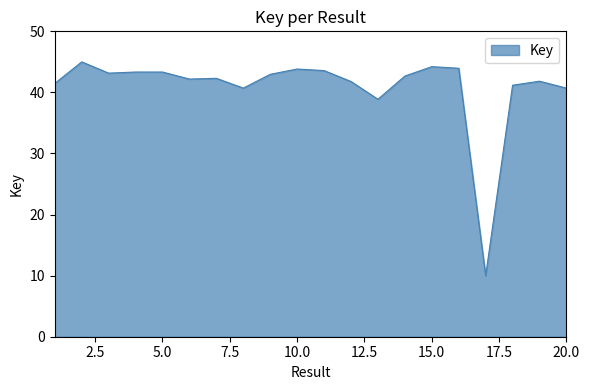

What is the difference between the maximum and minimum values?

35.0